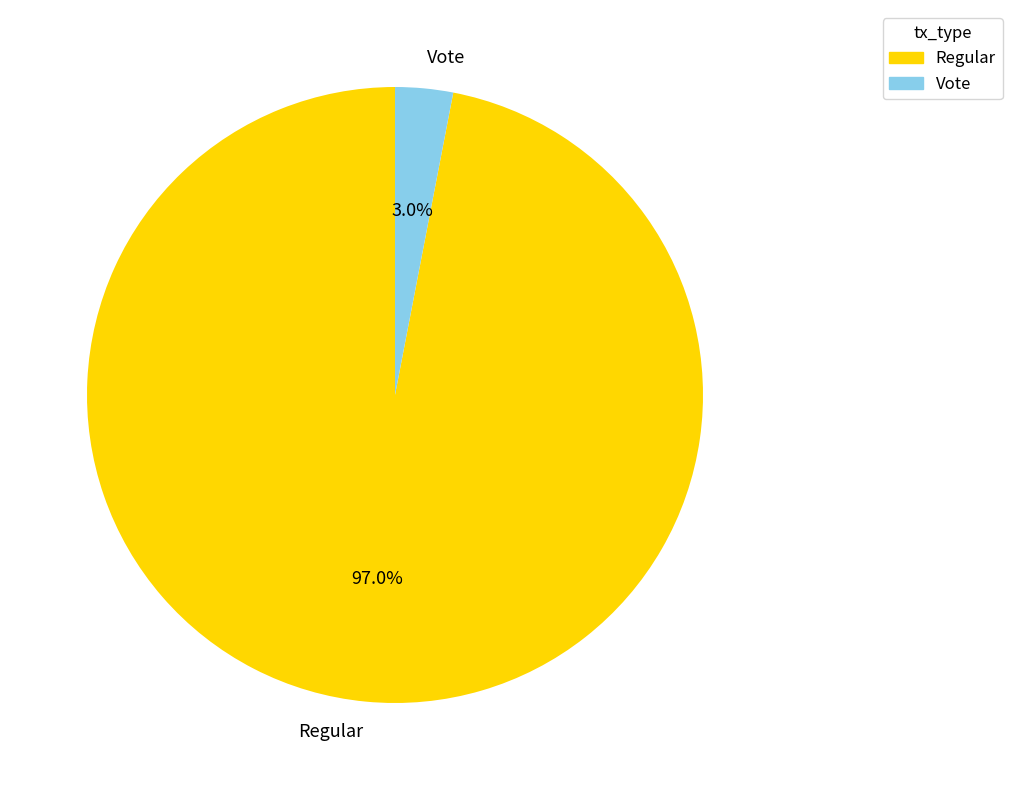

Count the number of slices in the pie.

2